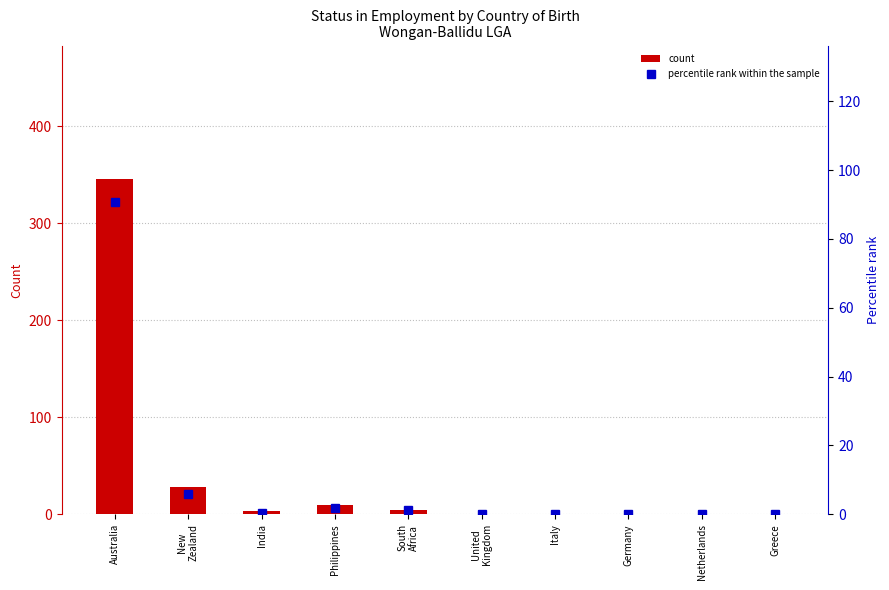

At which category is the sum across all series the highest?

Australia